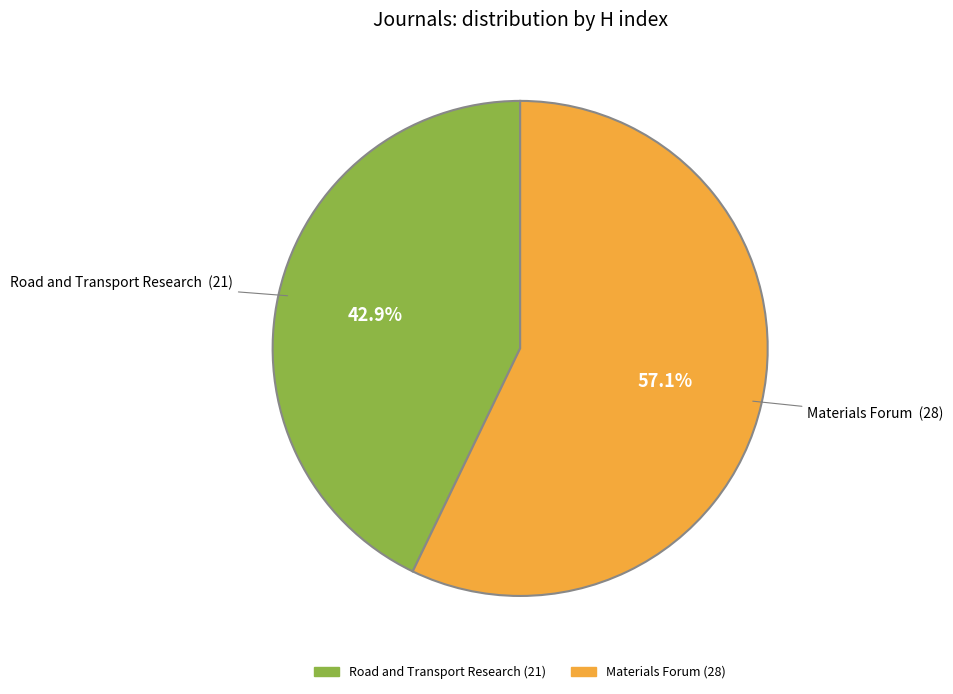

Approximately how many times larger is the value at Materials Forum compared to Road and Transport Research?

1.3